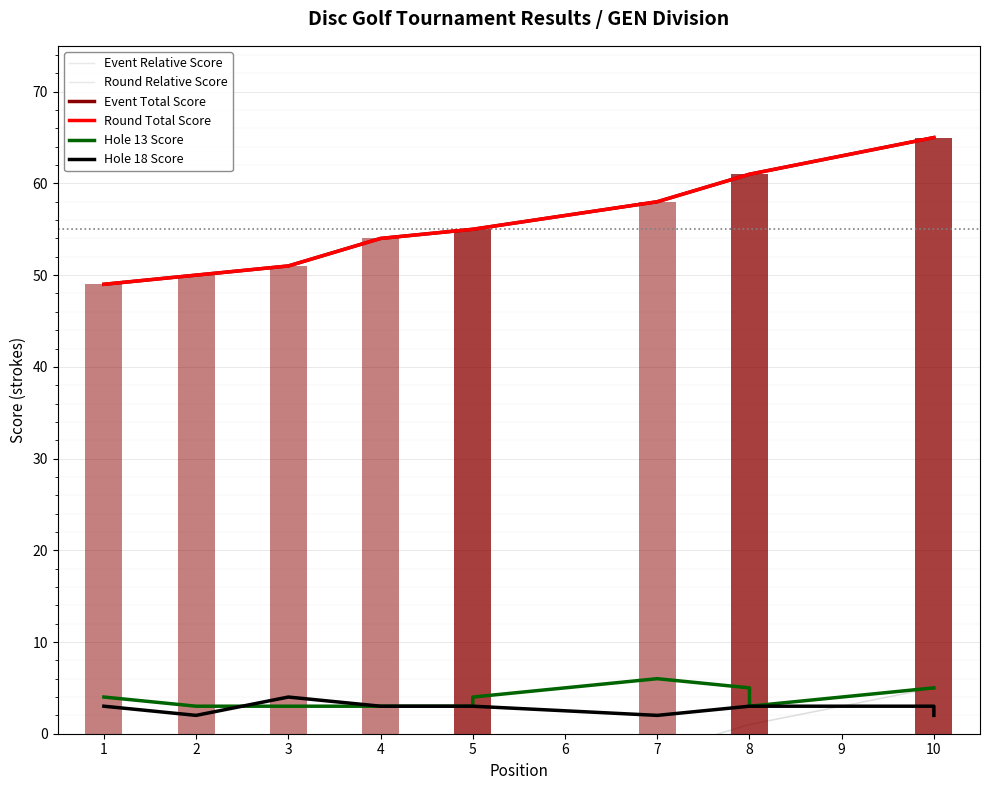

Which category has the lowest value across all series?

1